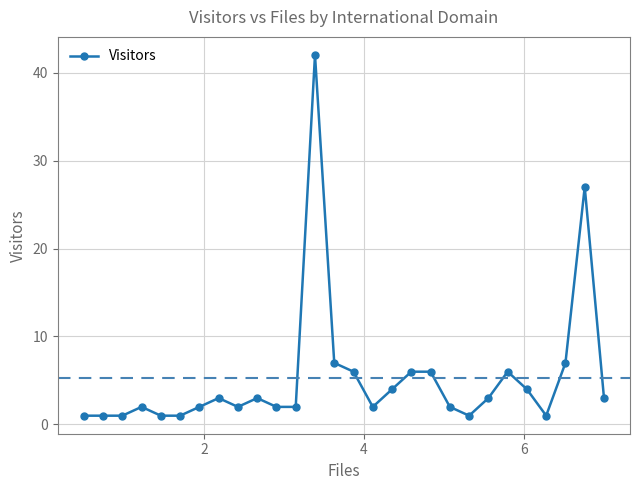

What is the average value?

5